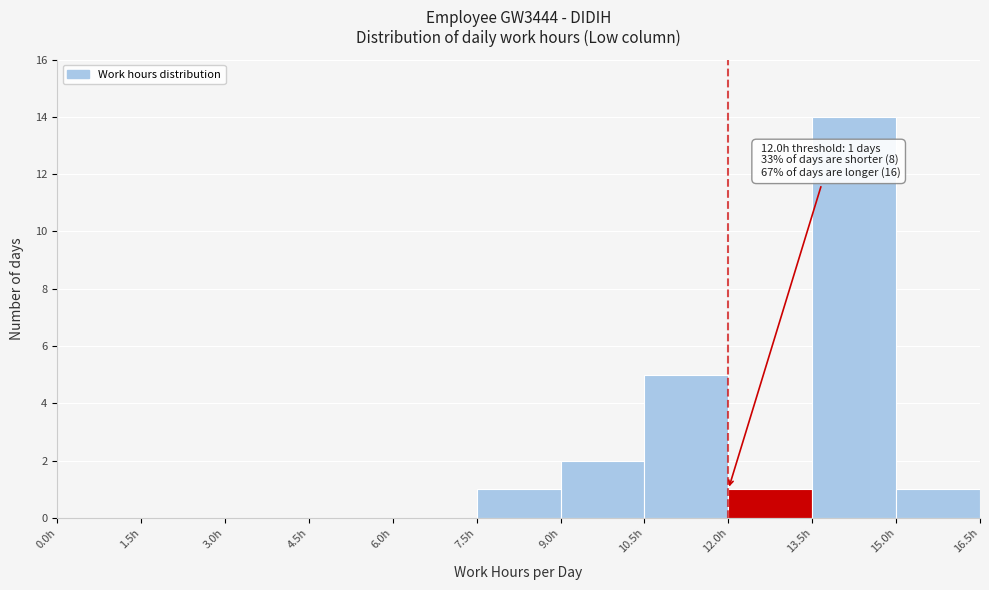

Which range on the x-axis has the tallest bar?

13.5 to 15.0